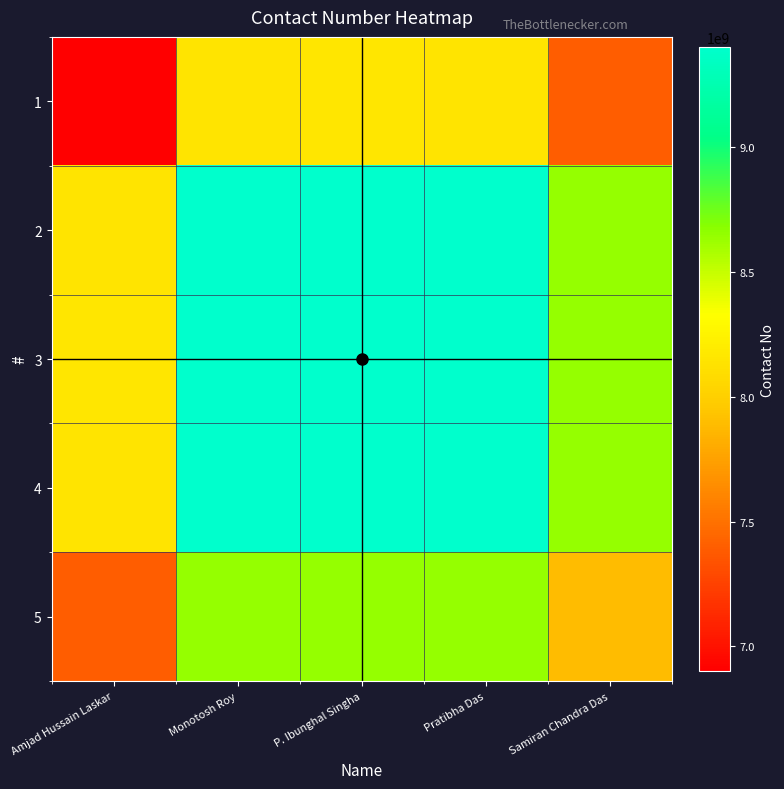

Which label corresponds to the smallest value in the chart?

Amjad Hussain Laskar